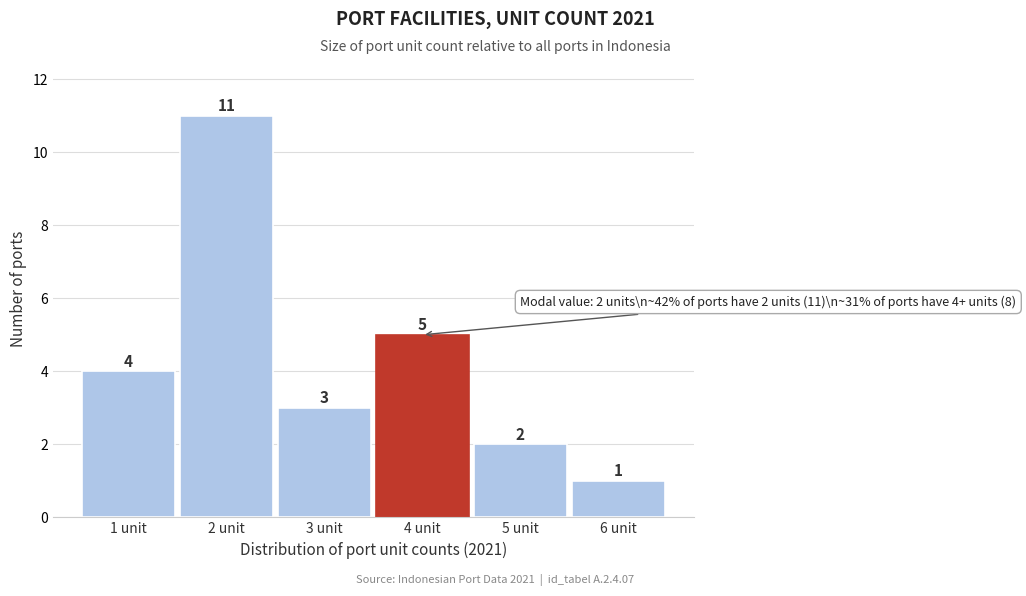

Which range on the x-axis has the tallest bar?

1.5 to 2.5